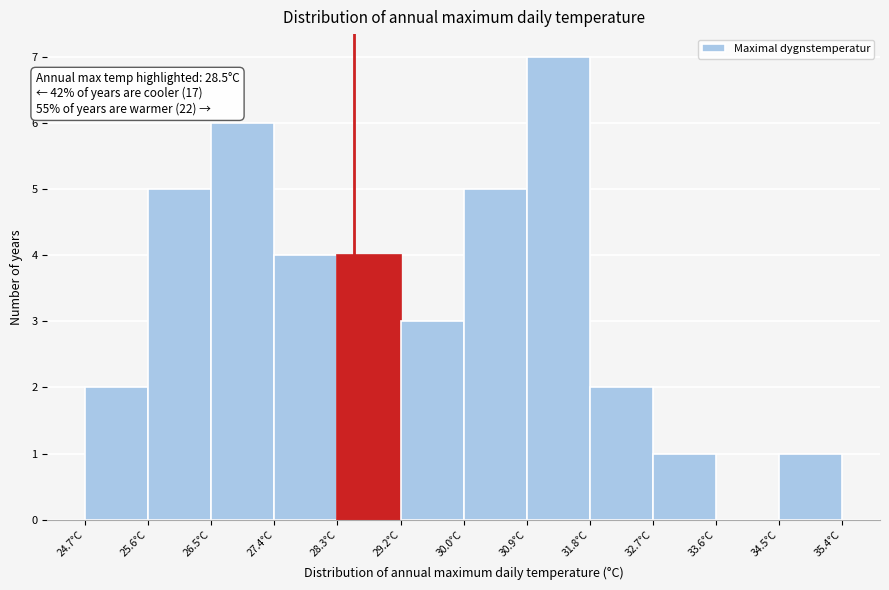

Which range on the x-axis has the tallest bar?

30.9 to 31.8